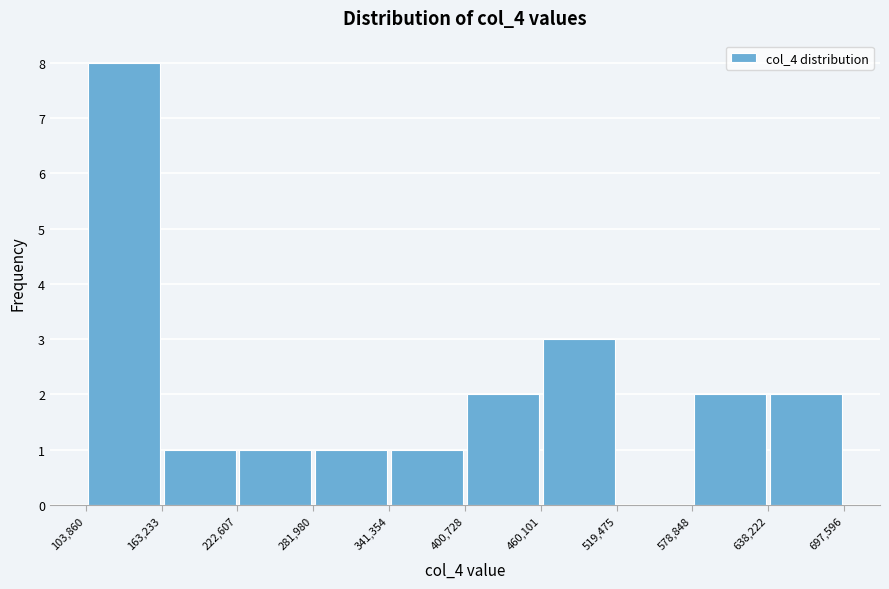

Reading left to right, list every bar in this chart as the range it spans on the x-axis followed by its height. The values are not printed on the chart, so give them approximately, as read against the axis.

103,860 to 163,233: 8
163,233 to 222,607: 1
222,607 to 281,980: 1
281,980 to 341,354: 1
341,354 to 400,728: 1
400,728 to 460,101: 2
460,101 to 519,475: 3
519,475 to 578,848: 0
578,848 to 638,222: 2
638,222 to 697,596: 2